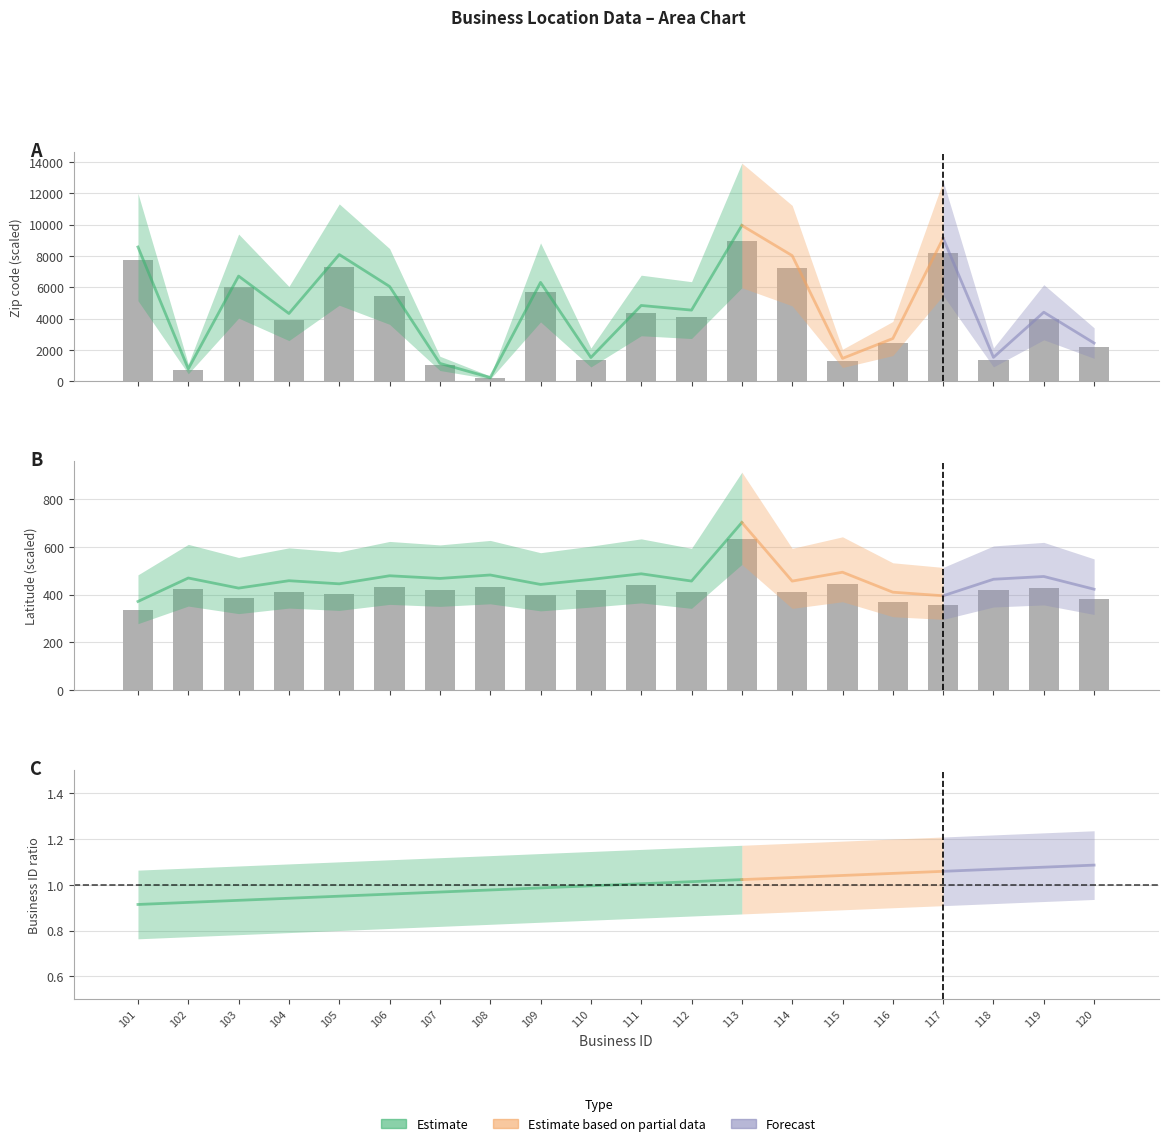

Rank the series by their average value, from lowest to highest.

latitude, zip_code